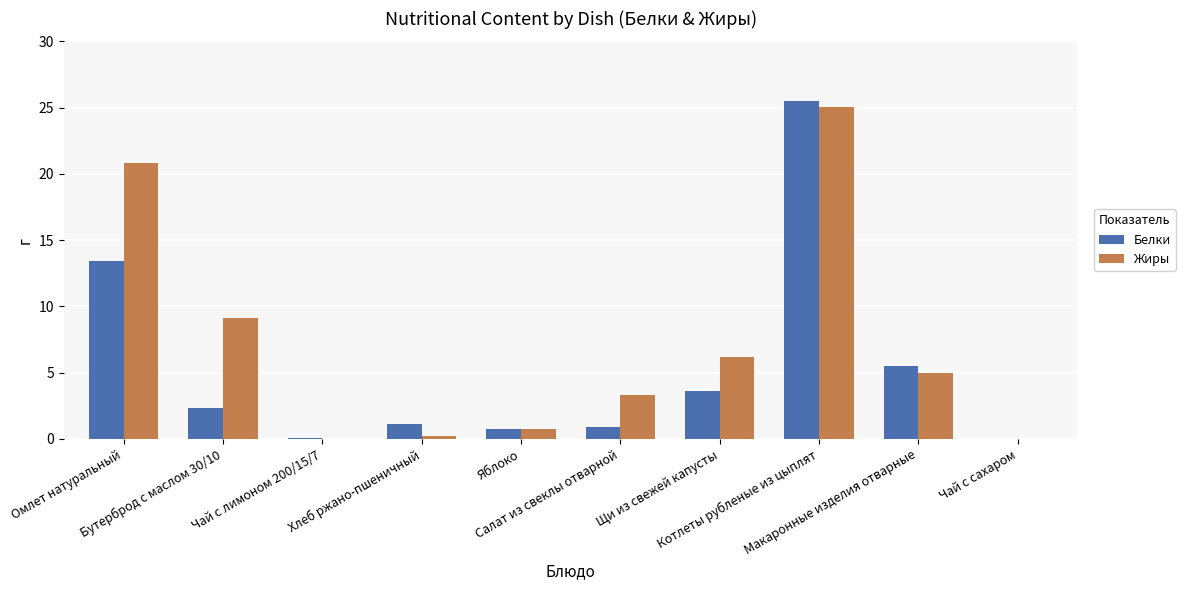

Which series has the largest total across all categories?

Жиры